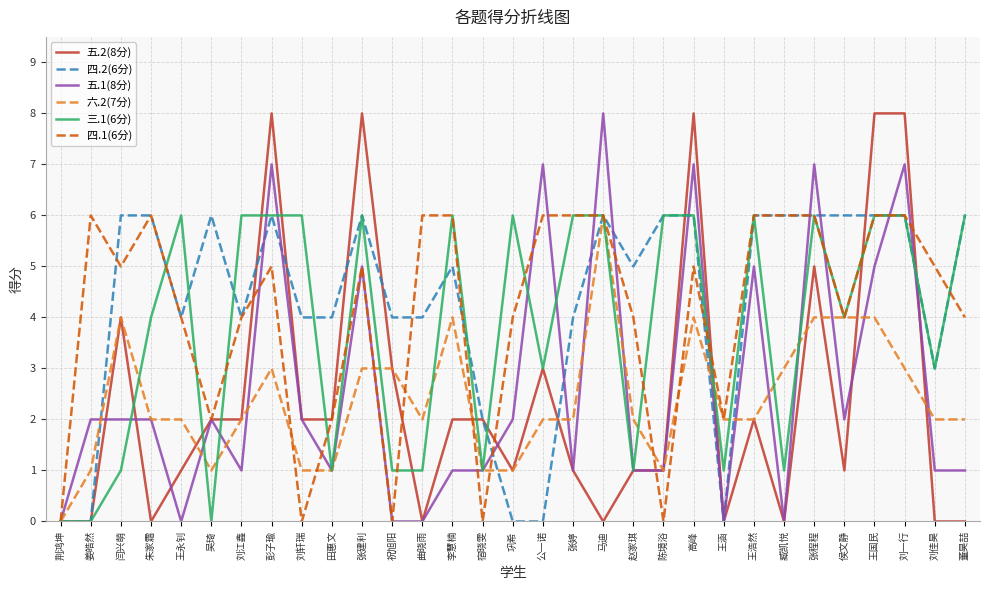

What is the difference between the highest and lowest values at 陈境浴?

6